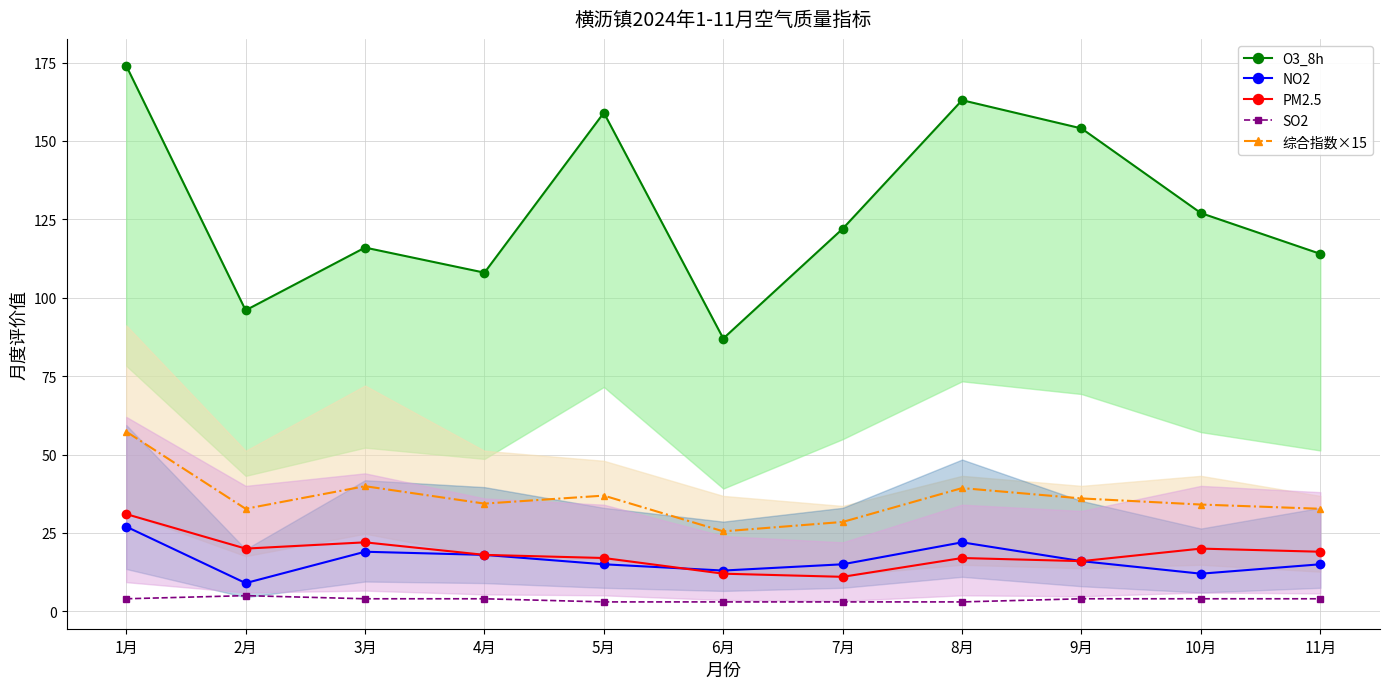

Reading right to left, list all the values displayed in this chart.

O3_8h: 11月=114.0	10月=127.0	9月=154.0	8月=163.0	7月=122.0	6月=87.0	5月=159.0	4月=108.0	3月=116.0	2月=96.0	1月=174.0
NO2: 11月=15.0	10月=12.0	9月=16.0	8月=22.0	7月=15.0	6月=13.0	5月=15.0	4月=18.0	3月=19.0	2月=9.0	1月=27.0
PM2.5: 11月=19.0	10月=20.0	9月=16.0	8月=17.0	7月=11.0	6月=12.0	5月=17.0	4月=18.0	3月=22.0	2月=20.0	1月=31.0
SO2: 11月=4.0	10月=4.0	9月=4.0	8月=3.0	7月=3.0	6月=3.0	5月=3.0	4月=4.0	3月=4.0	2月=5.0	1月=4.0
综合指数×15: 11月=32.7	10月=34.0	9月=36.0	8月=39.3	7月=28.5	6月=25.5	5月=36.9	4月=34.4	3月=39.9	2月=32.7	1月=57.3